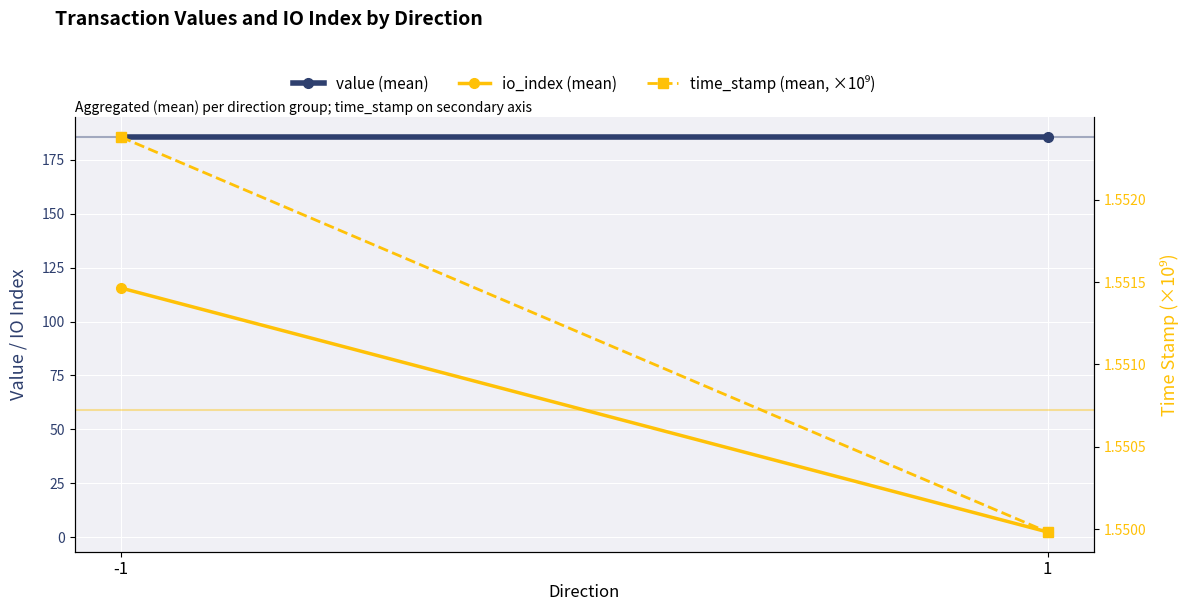

At 1, list the series in order from largest to smallest.

value (mean), io_index (mean), time_stamp (mean, ×10⁹)